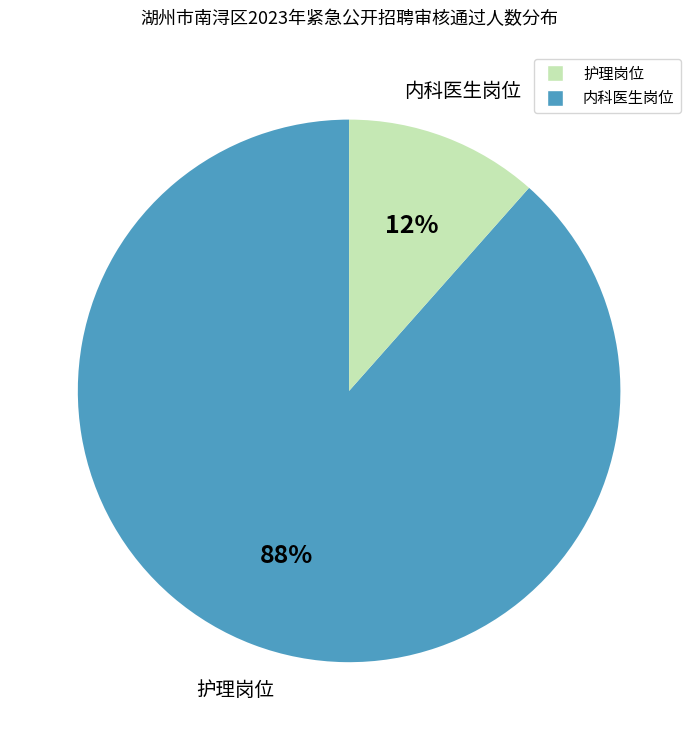

To the nearest percent, what is the average slice percentage?

50%